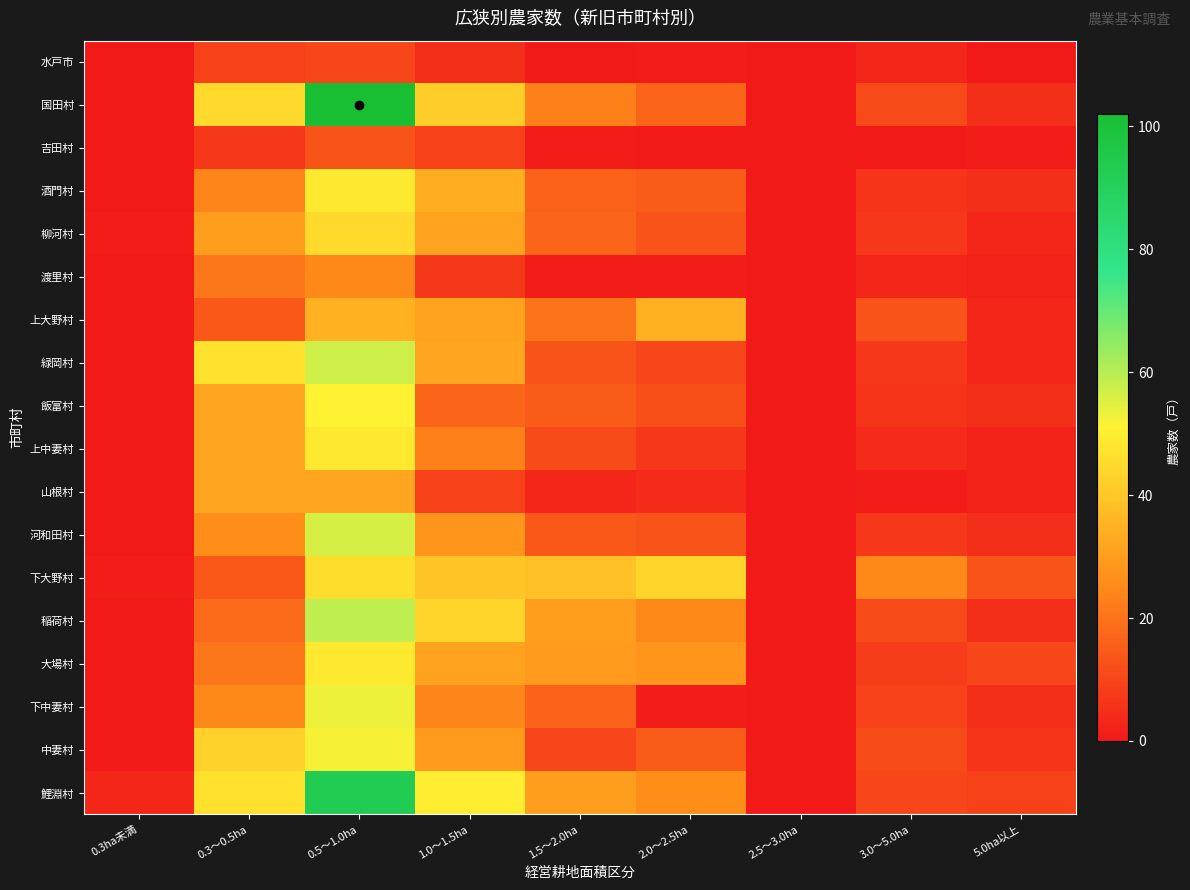

At 1.0～1.5ha, list the series in order from smallest to largest.

水戸市, 渡里村, 吉田村, 山根村, 飯富村, 上中妻村, 下中妻村, 河和田村, 中妻村, 柳河村, 上大野村, 大場村, 緑岡村, 酒門村, 下大野村, 国田村, 稲荷村, 鯉淵村